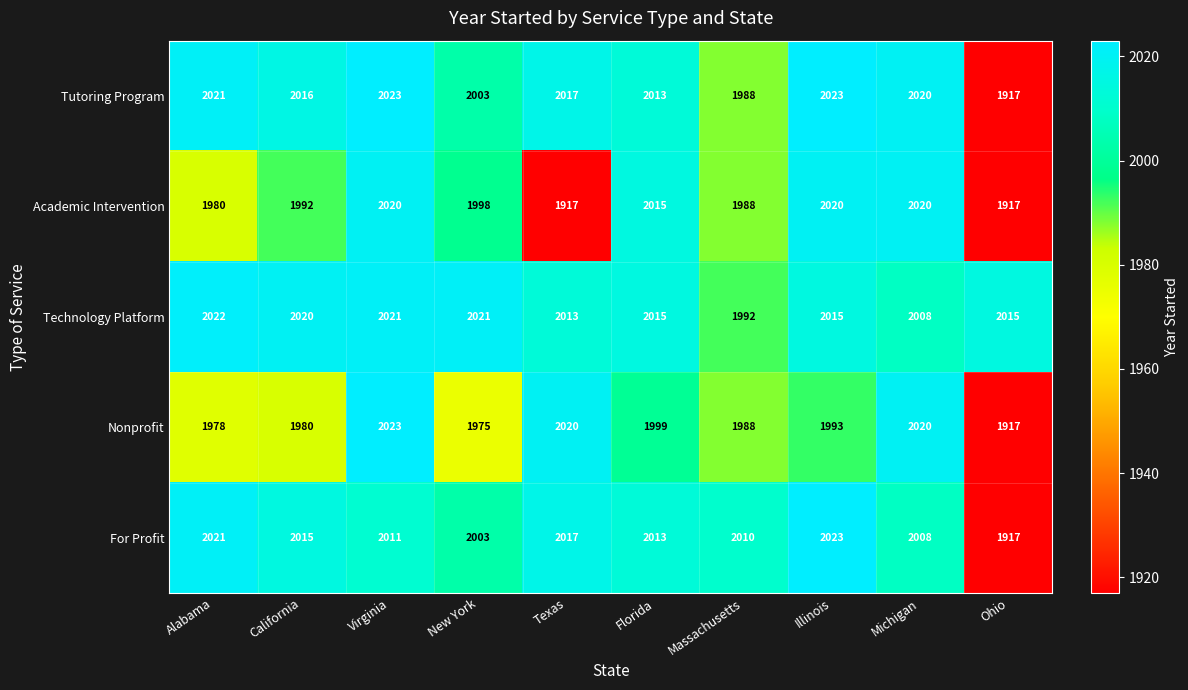

At how many categories does at least one series exceed 1923?

10